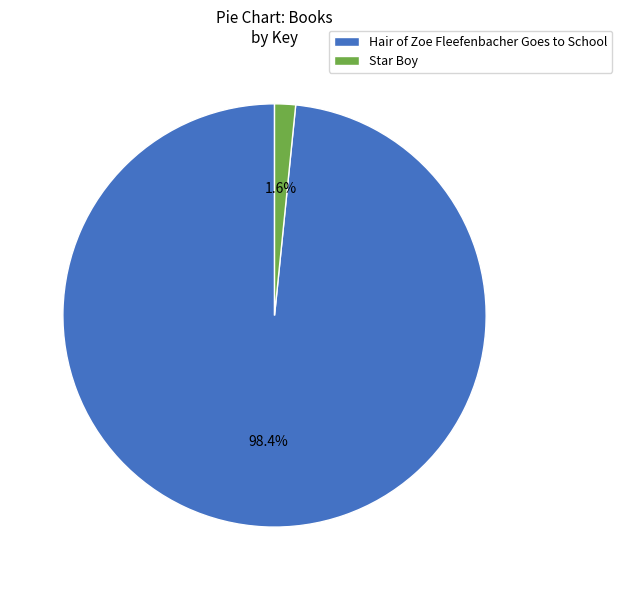

Which slice represents more than half of the pie?

Hair of Zoe Fleefenbacher Goes to School